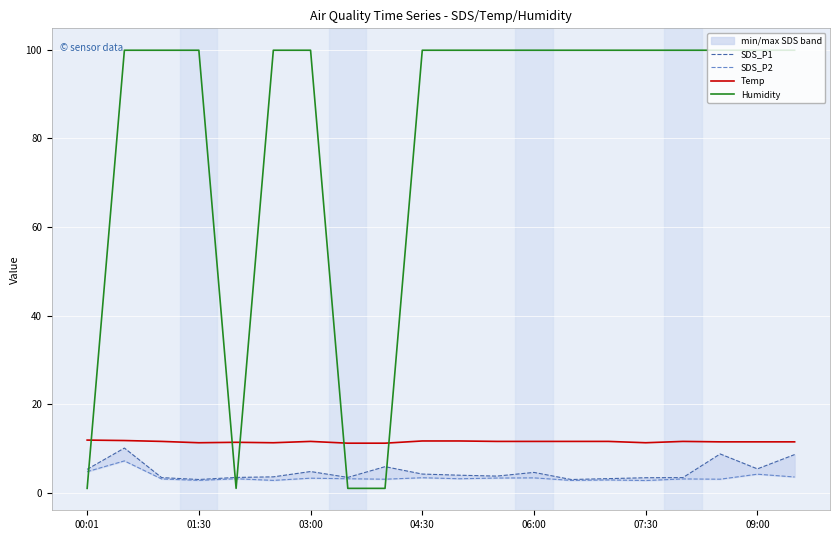

How many interior local peaks does the SDS_P2 series have?

8